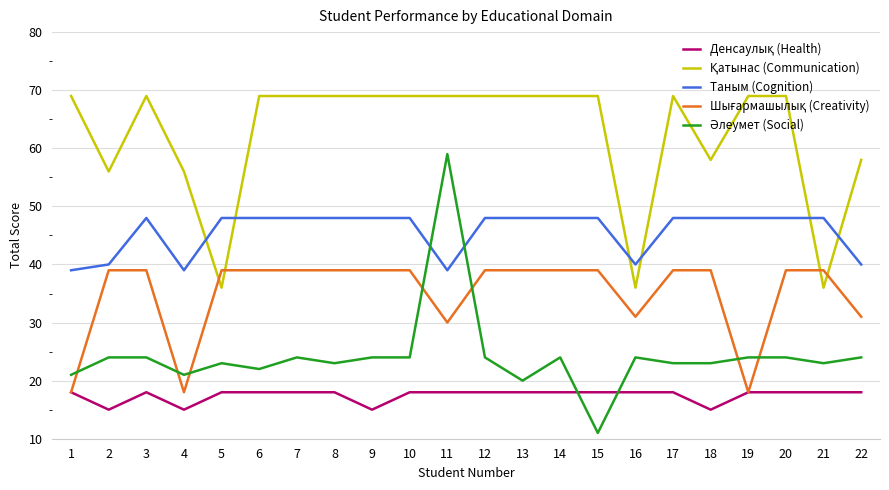

At how many categories does at least one series exceed 41?

21